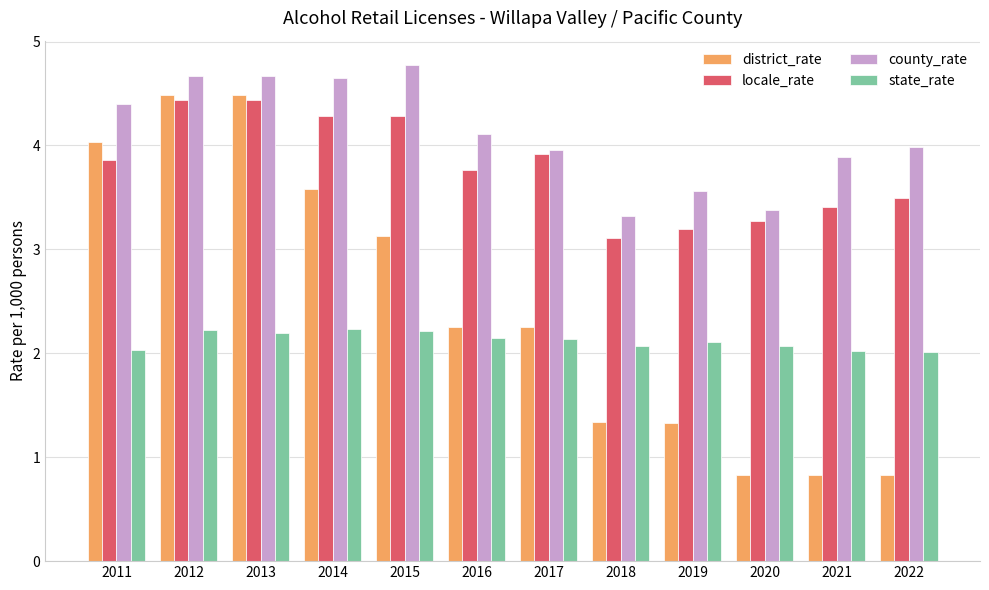

At 2018, list the series in order from smallest to largest.

district_rate, state_rate, locale_rate, county_rate